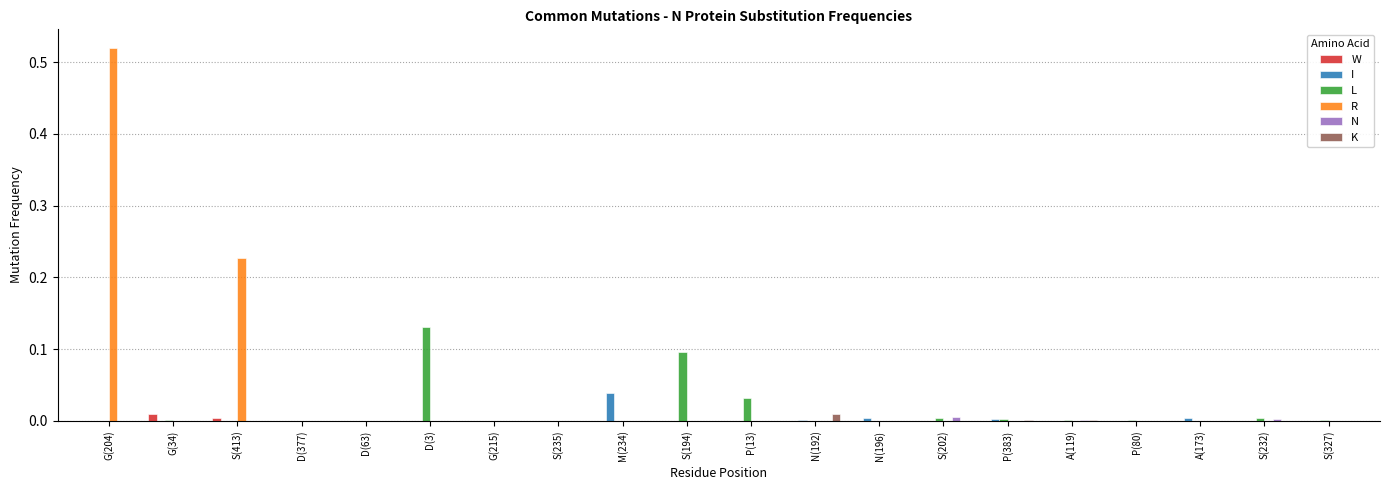

True or false: R has a value of 0.2 at S(202).

False